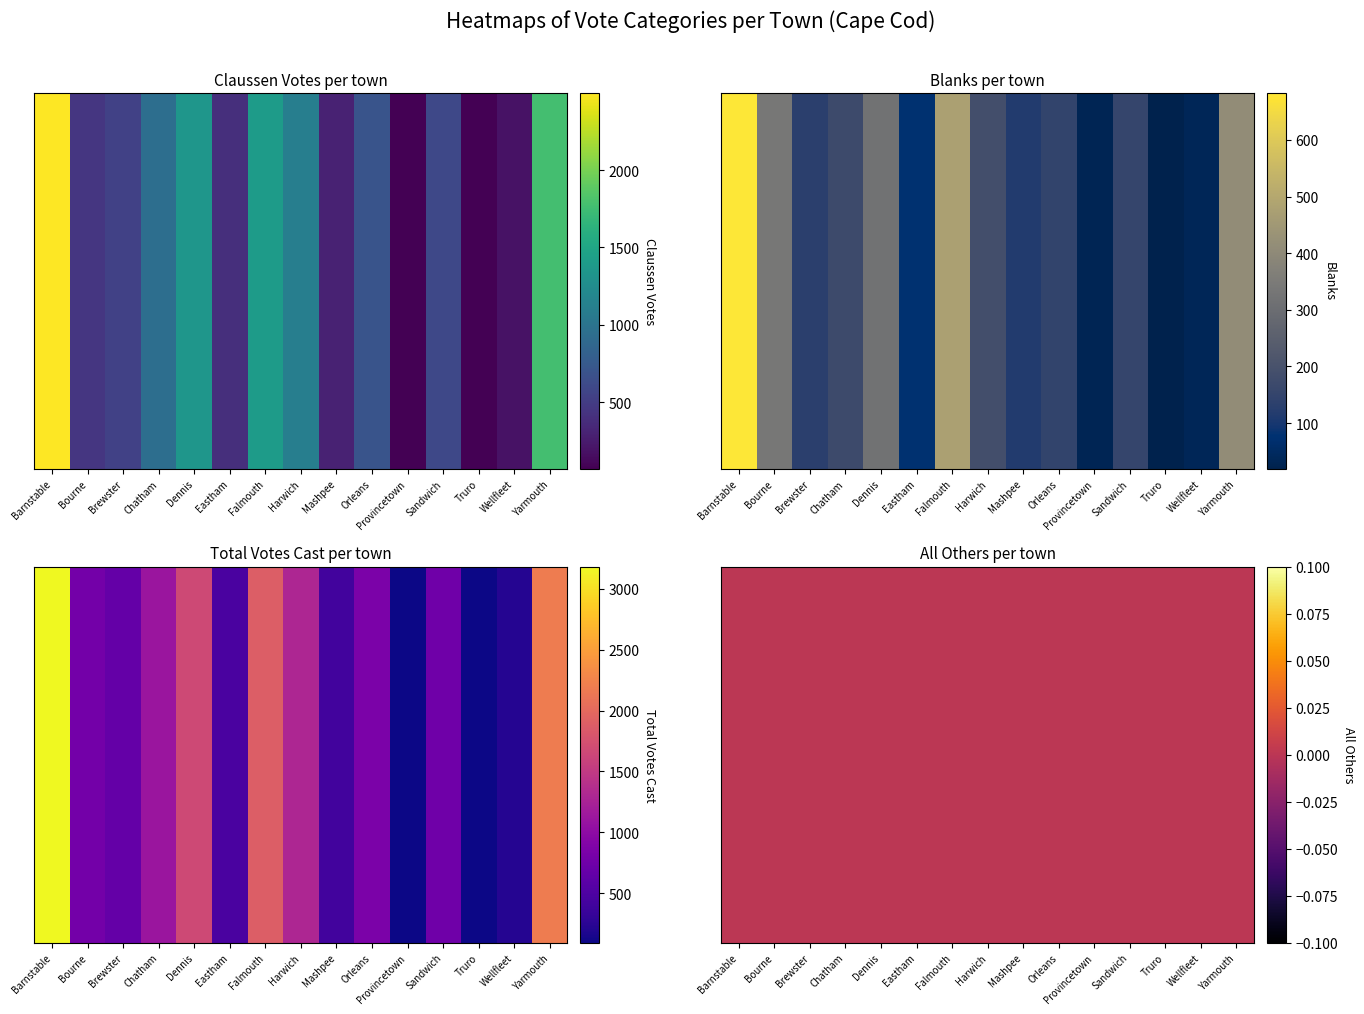

At which label is Blanks closest to 351?

Bourne